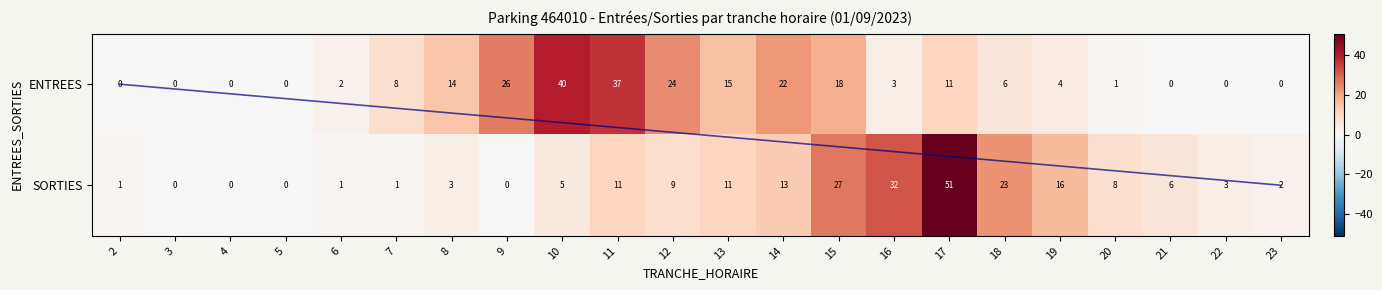

Rank the series by their maximum value, from lowest to highest.

ENTREES, SORTIES